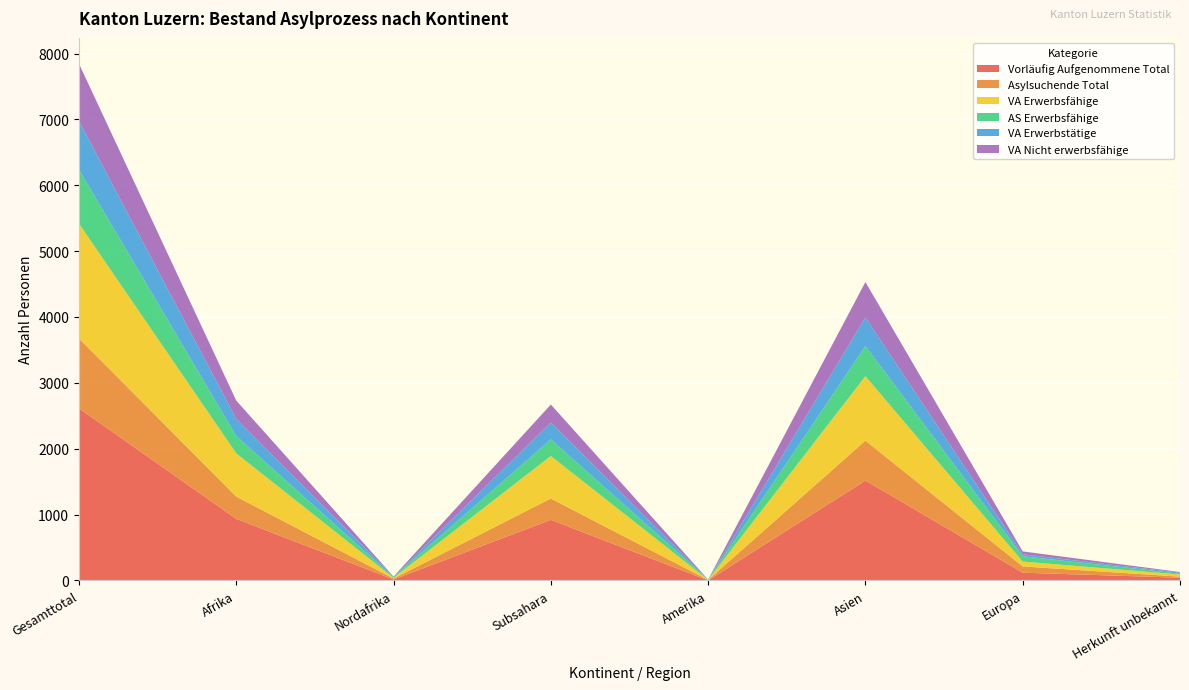

Reading left to right, transcribe all the data shown in this chart.

Vorläufig Aufgenommene Total: Gesamttotal=2613	Afrika=935	Nordafrika=15	Subsahara=920	Amerika=1	Asien=1517	Europa=118	Herkunft unbekannt=42
Asylsuchende Total: Gesamttotal=1062	Afrika=338	Nordafrika=14	Subsahara=324	Amerika=7	Asien=606	Europa=95	Herkunft unbekannt=16
VA Erwerbsfähige: Gesamttotal=1743	Afrika=657	Nordafrika=11	Subsahara=646	Amerika=1	Asien=979	Europa=74	Herkunft unbekannt=32
AS Erwerbsfähige: Gesamttotal=820	Afrika=263	Nordafrika=11	Subsahara=252	Amerika=5	Asien=457	Europa=81	Herkunft unbekannt=14
VA Erwerbstätige: Gesamttotal=737	Afrika=260	Nordafrika=5	Subsahara=255	Amerika=0	Asien=434	Europa=29	Herkunft unbekannt=14
VA Nicht erwerbsfähige: Gesamttotal=870	Afrika=278	Nordafrika=4	Subsahara=274	Amerika=0	Asien=538	Europa=44	Herkunft unbekannt=10